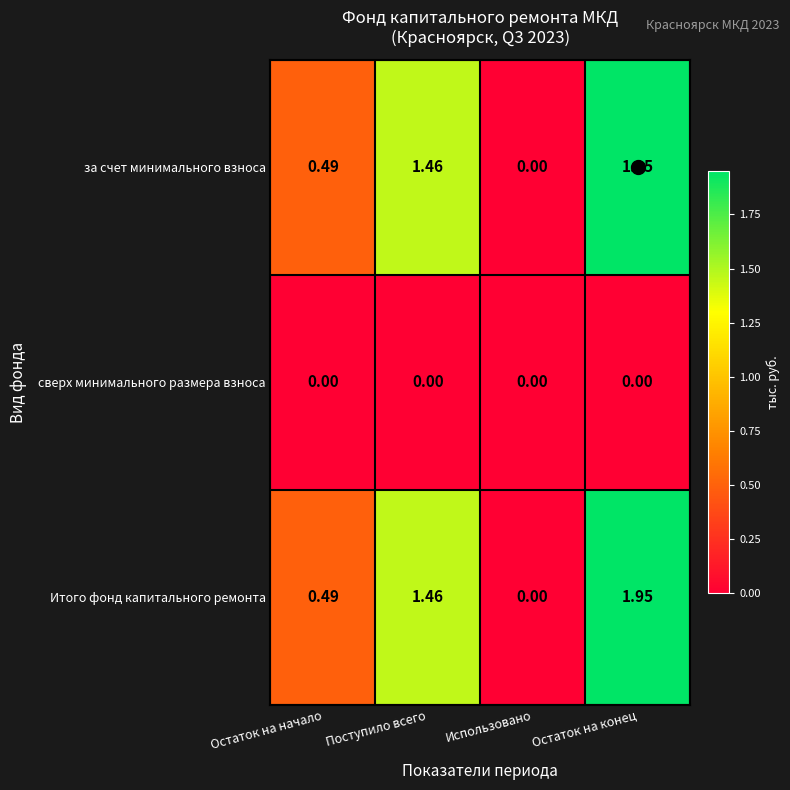

Which label corresponds to the largest value in the chart?

Остаток на конец